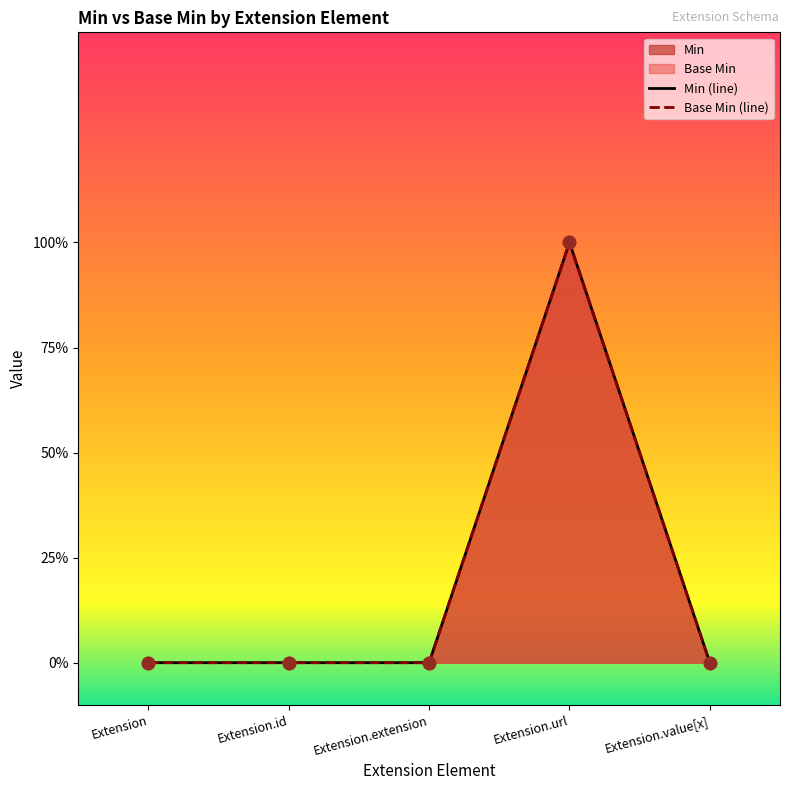

Which series has the widest spread of Y values?

Min